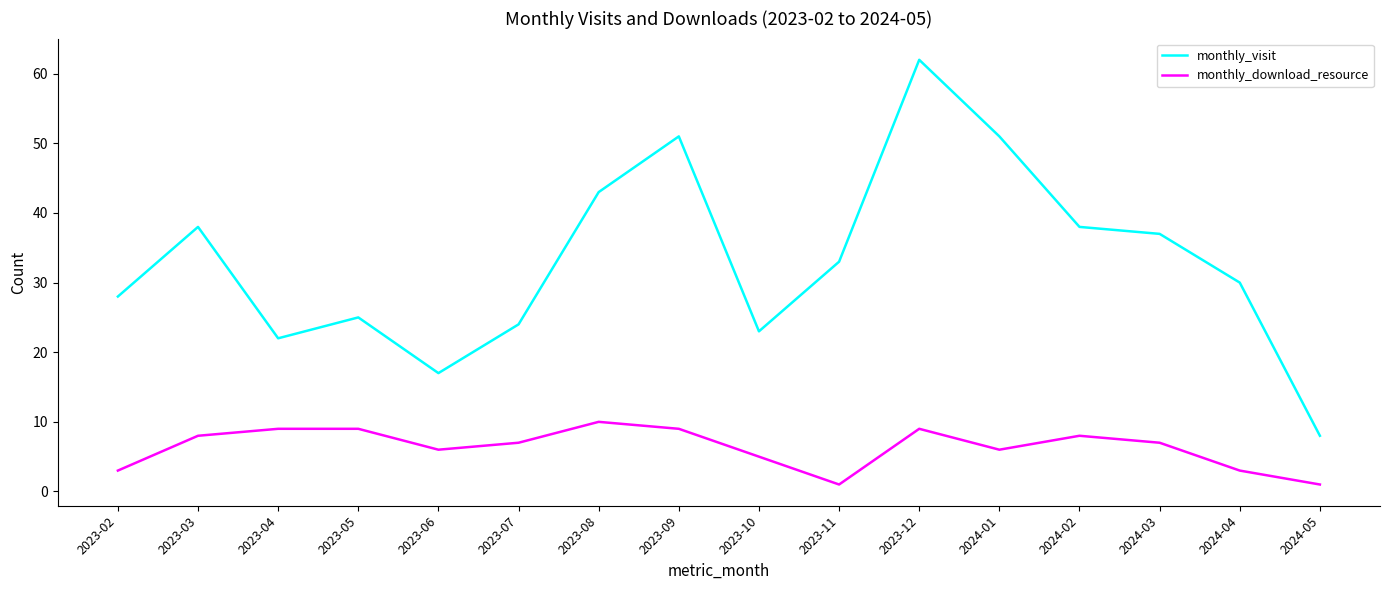

Rank the series by their maximum value, from highest to lowest.

monthly_visit, monthly_download_resource